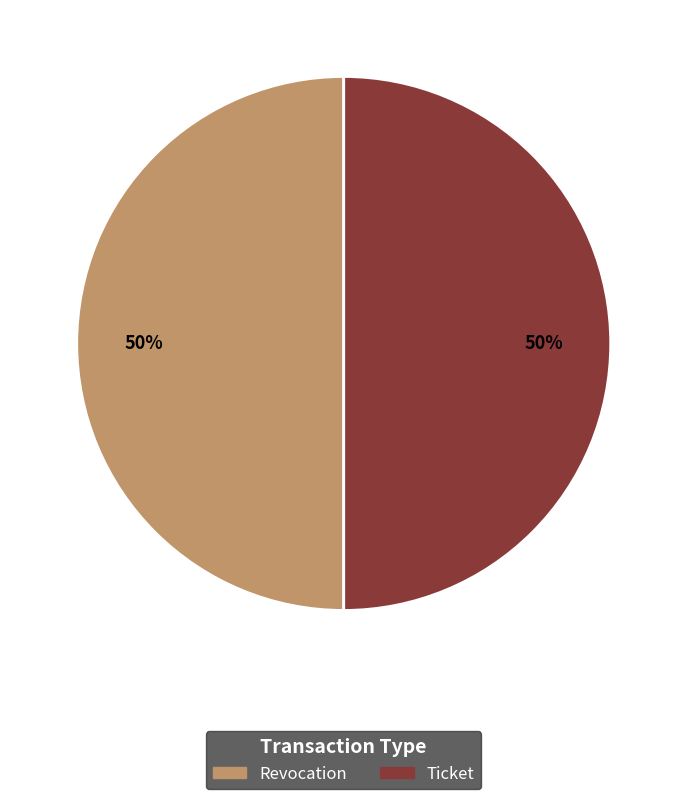

The Ticket slice represents 50% of the pie. True or false?

True